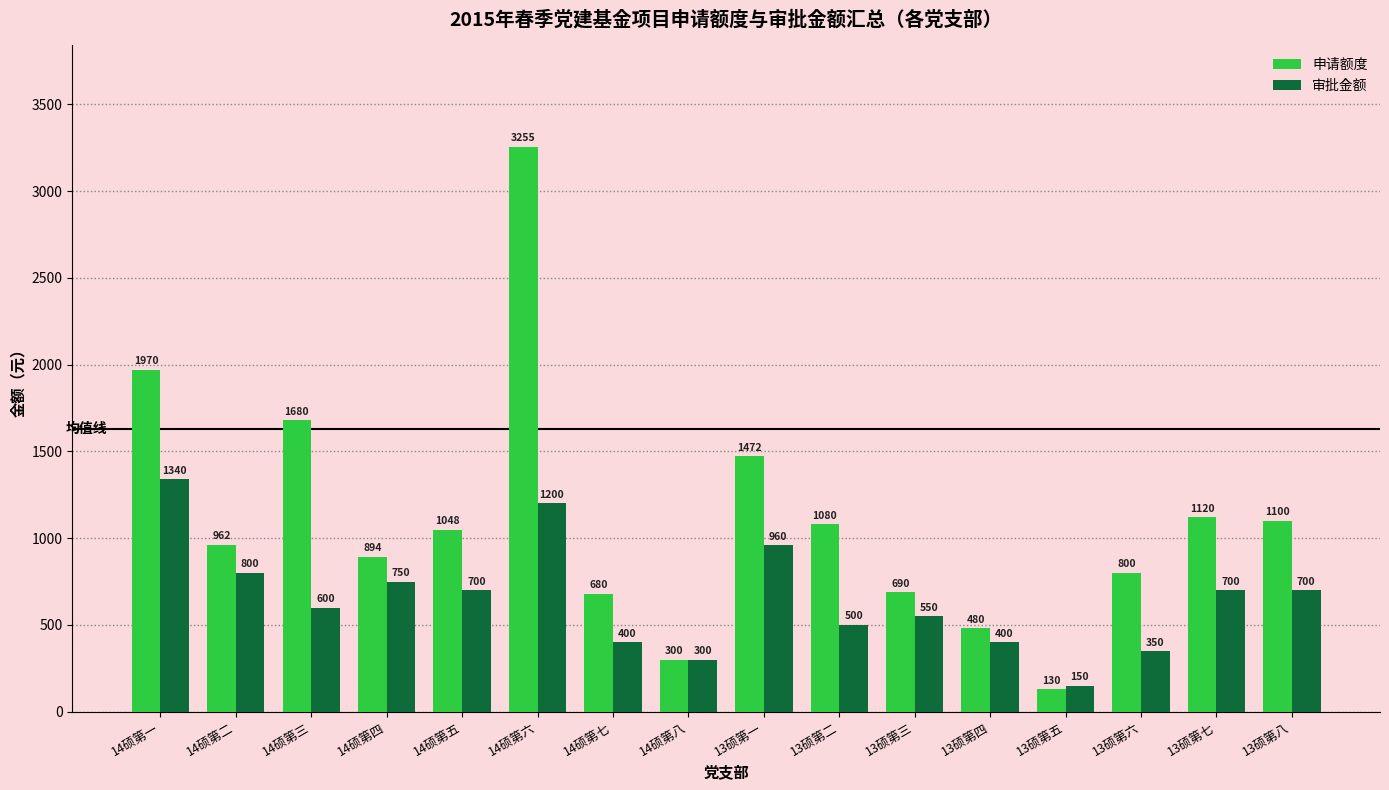

How many distinct data groups are displayed?

2